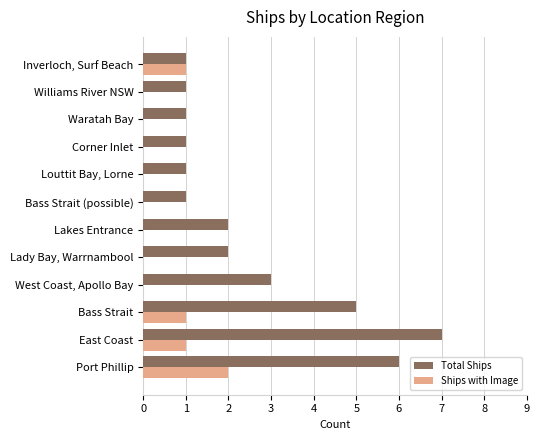

Is the value of Ships with Image at Louttit Bay, Lorne greater than the value of Total Ships at Waratah Bay?

No